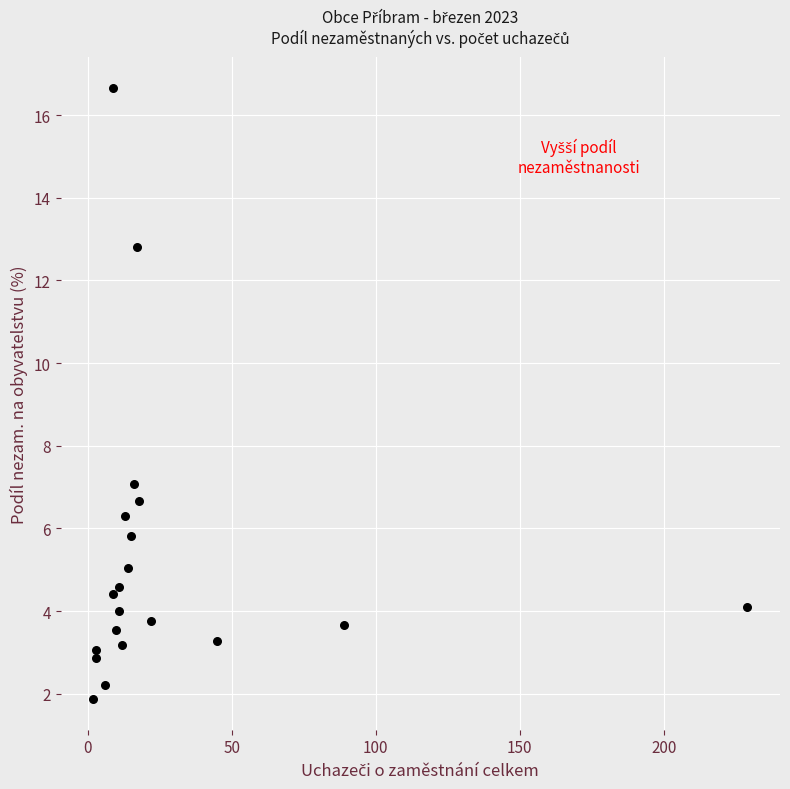

What is the range of X values (max minus min)?

227.0